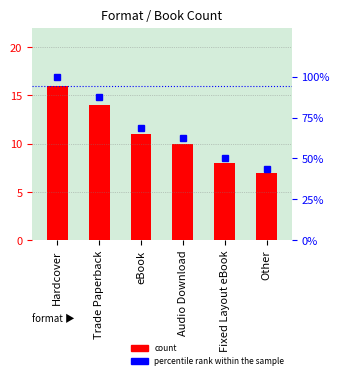

Read the count value at Fixed Layout eBook.

8.0